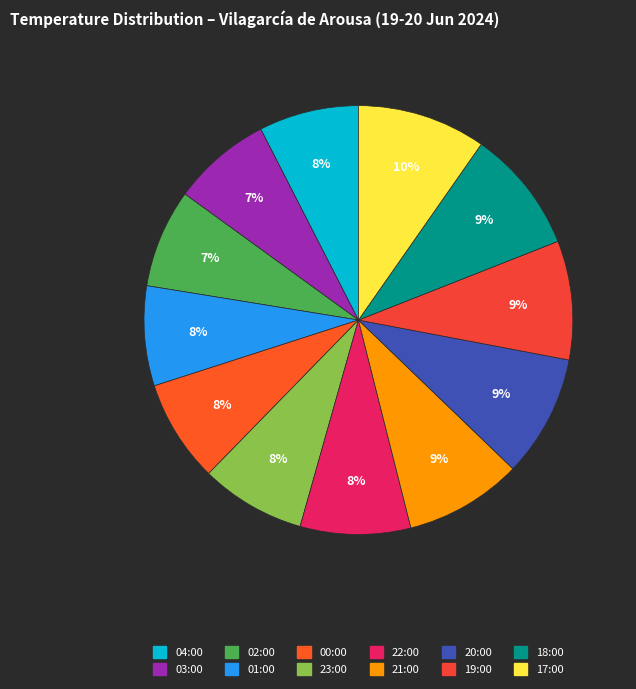

Is it true that 22:00 is 1% of the pie?

False